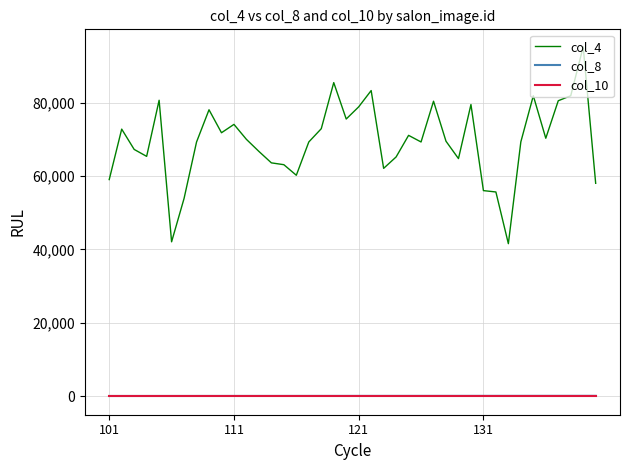

What is the lowest value of the col_10 series?

2